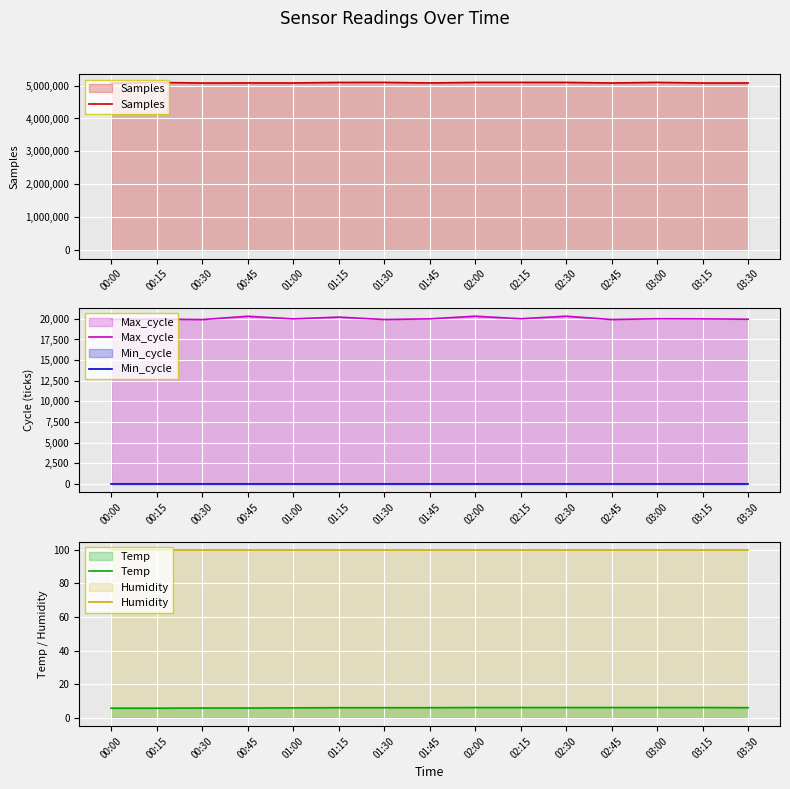

True or false: Samples and Temp cross at least once.

False